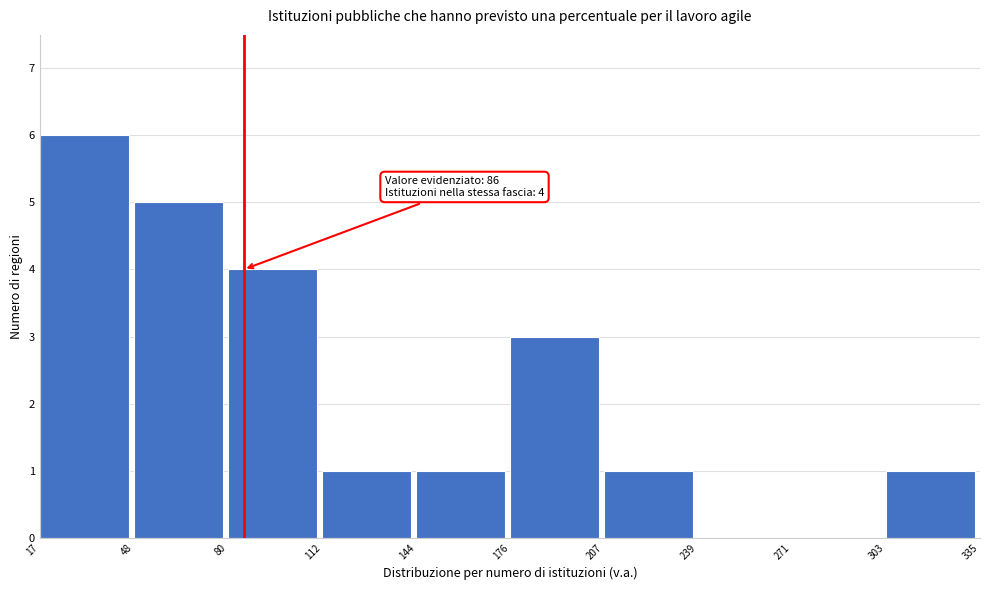

Over which range of the x-axis is the bar tallest?

17 to 48